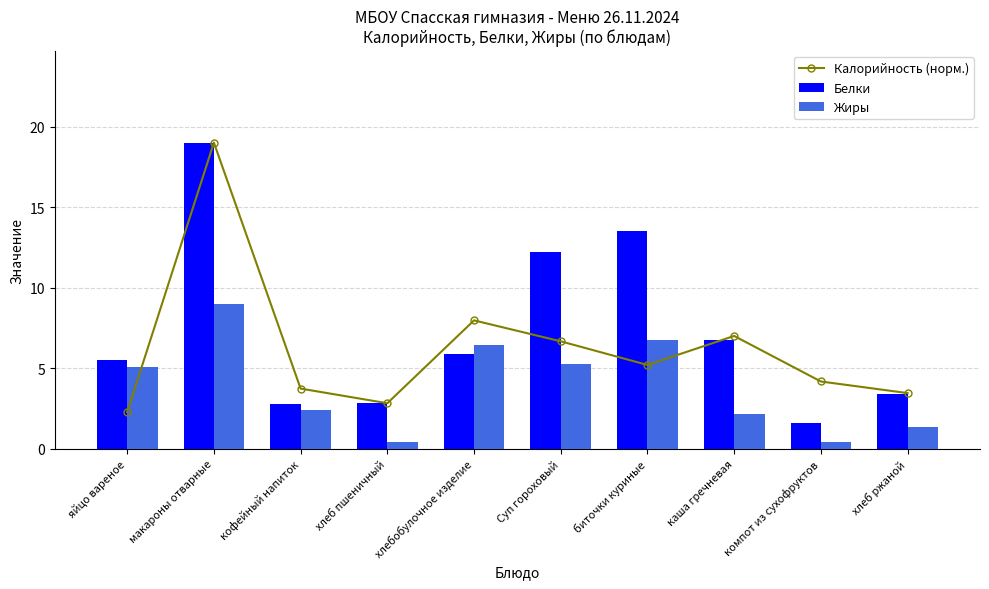

Rank the series by their average value, from lowest to highest.

Жиры, Калорийность (норм.), Белки